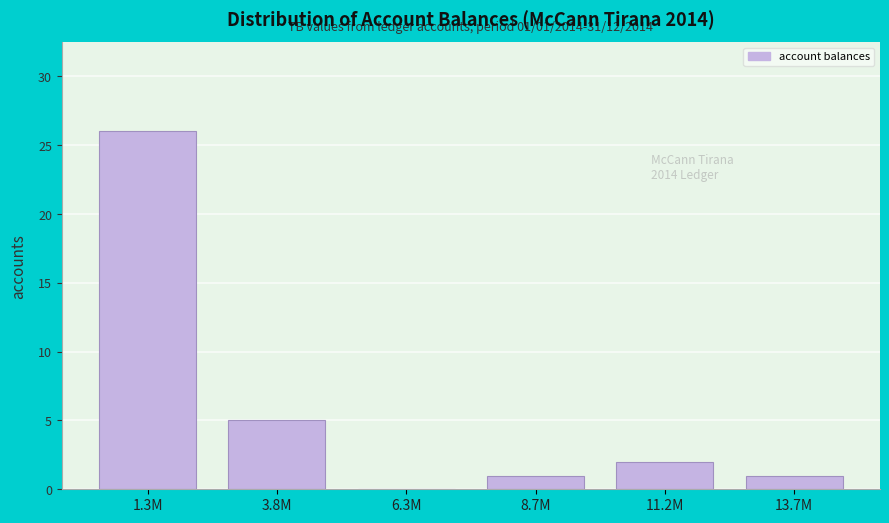

Reading left to right, what are all the values shown in this chart?

1.3M=26	3.8M=5	6.3M=0	8.7M=1	11.2M=2	13.7M=1